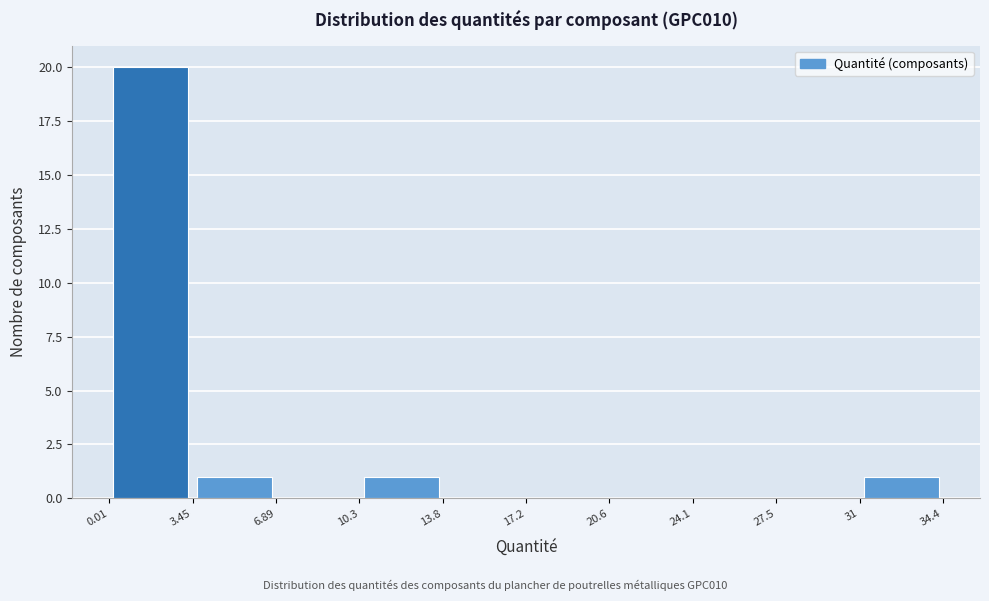

How tall is the bar that spans 0.01 to 3.45 on the x-axis? The values are not printed on the chart, so give them approximately, as read against the axis.

20